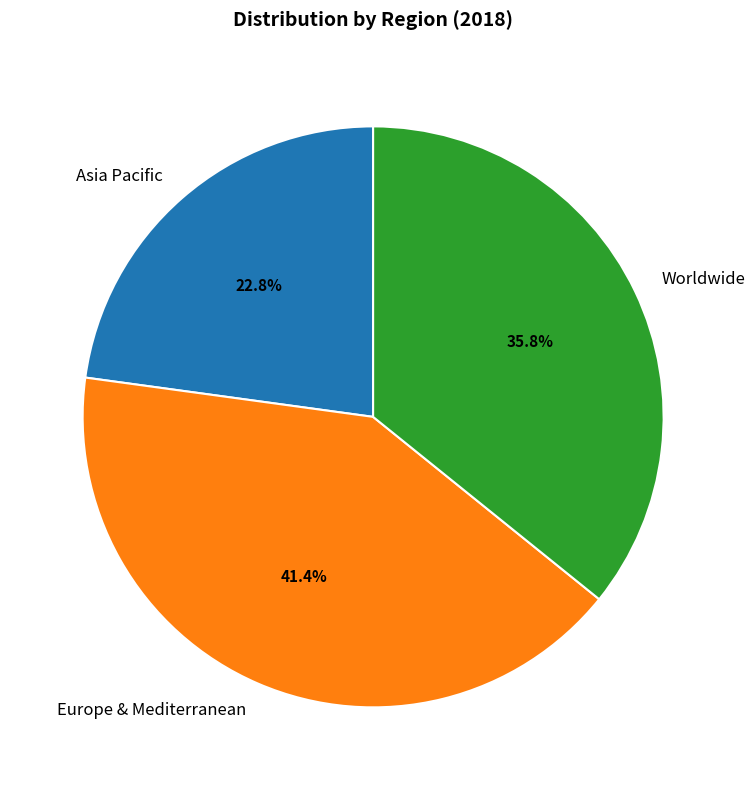

To the nearest percent, what portion does Europe & Mediterranean represent?

41%